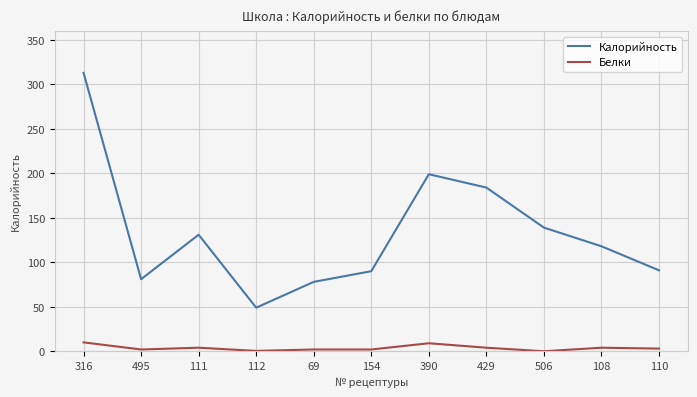

What is the total value across all series at 390?

208.0